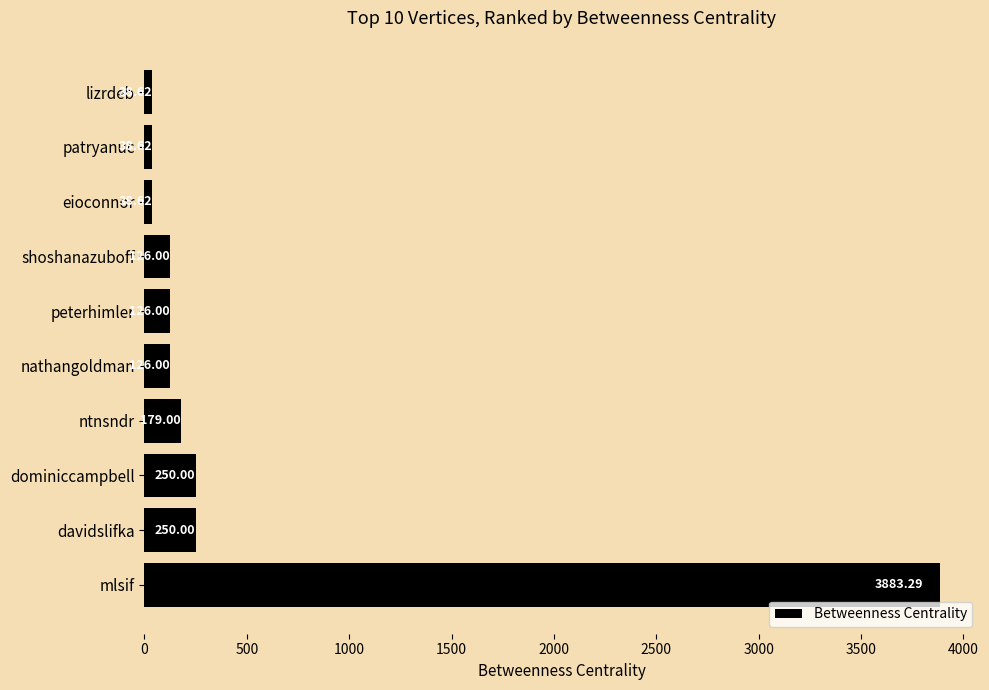

How many values are below 126?

3